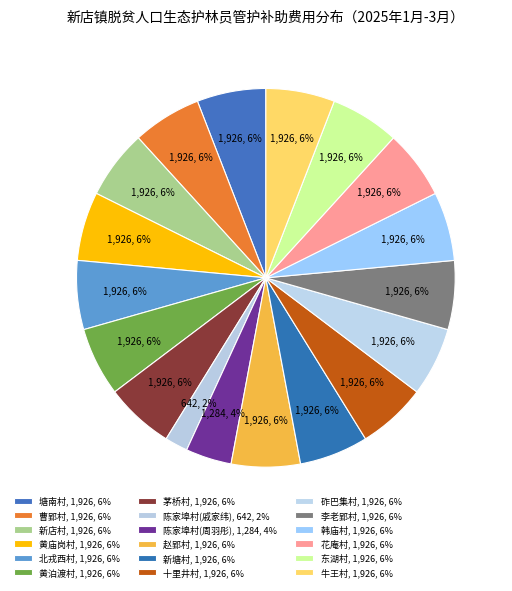

How many slices are in this pie chart?

18